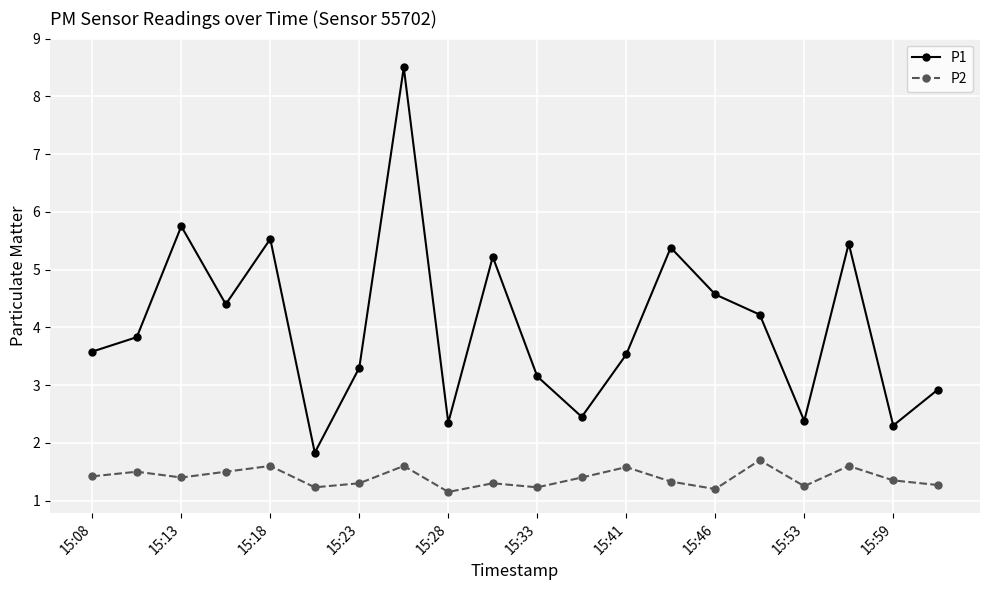

In P1, how many points are higher than both neighbors (excluding endpoints)?

6